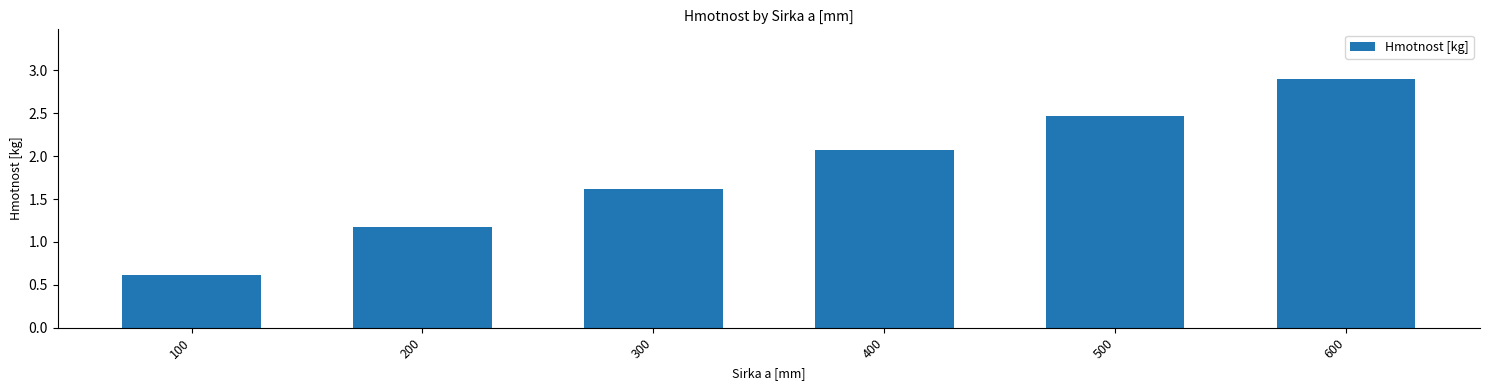

The value at 400 is 2.1. True or false?

True